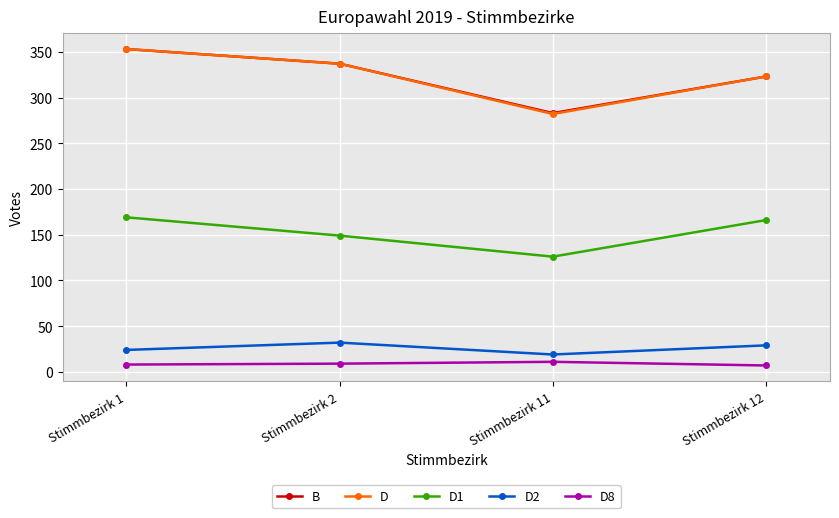

What is the difference between the highest and lowest values at Stimmbezirk 11?

272